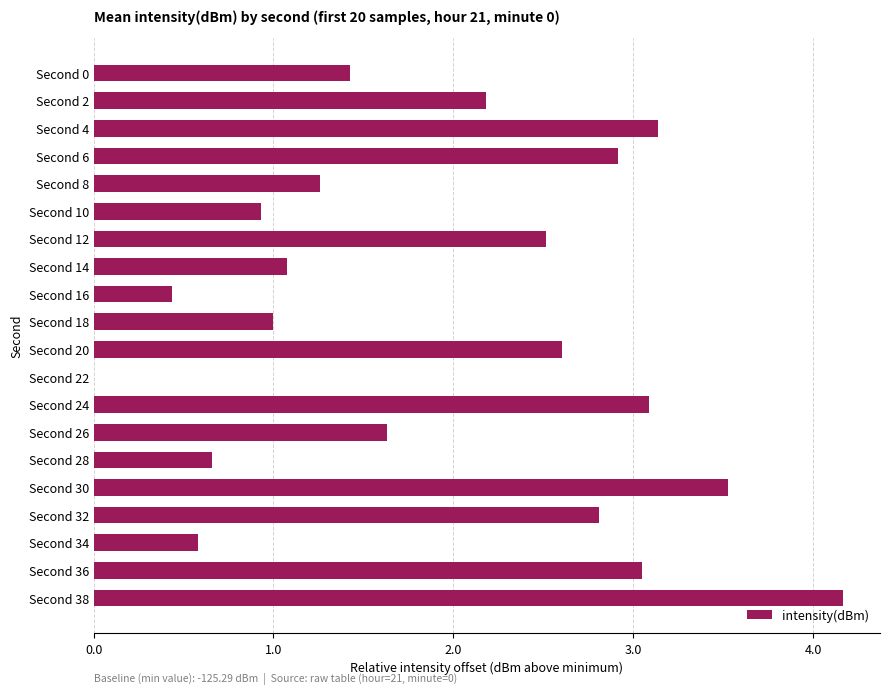

At which label is the value closest to 2?

Second 2